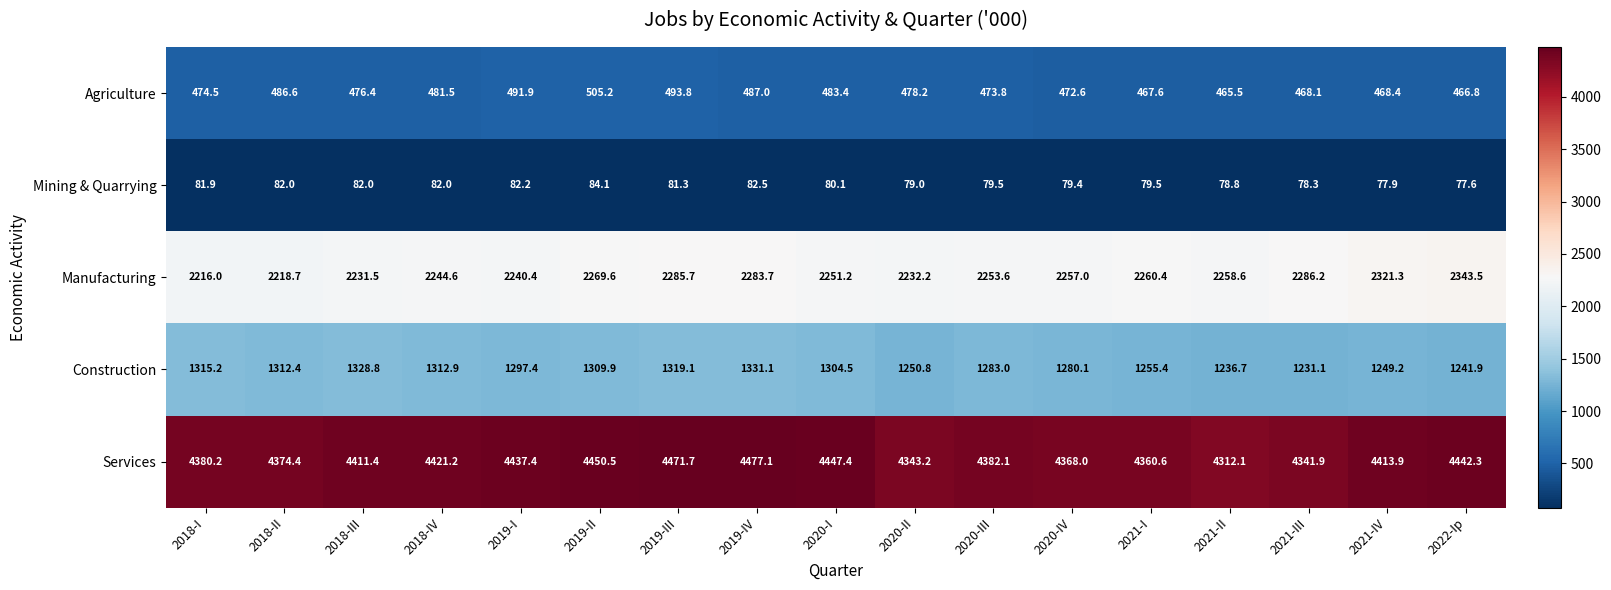

Which series changed the most between 2018-IV and 2020-III?

Services